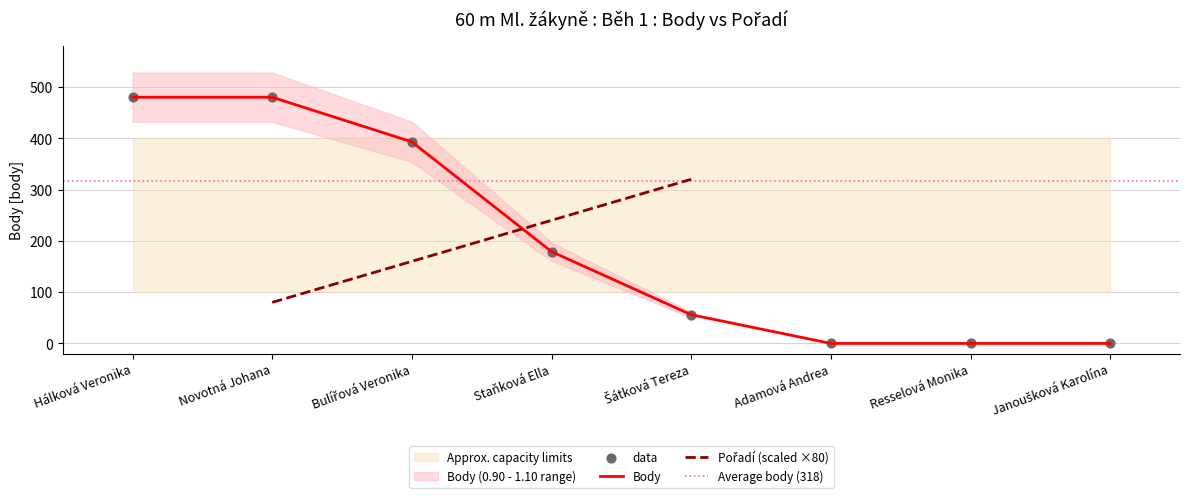

Which has a higher value, Bulířová Veronika or Adamová Andrea?

Bulířová Veronika